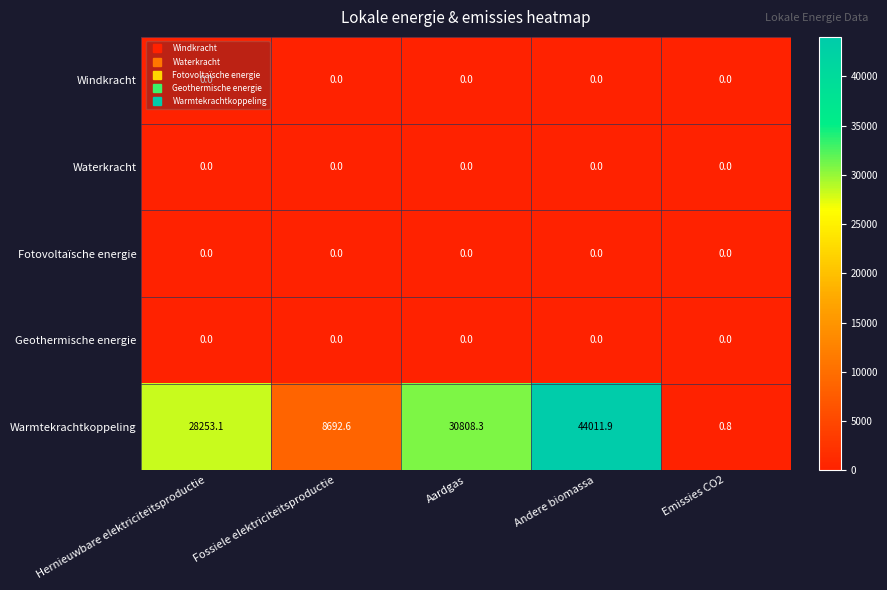

What is the sum of all Warmtekrachtkoppeling values?

111766.7